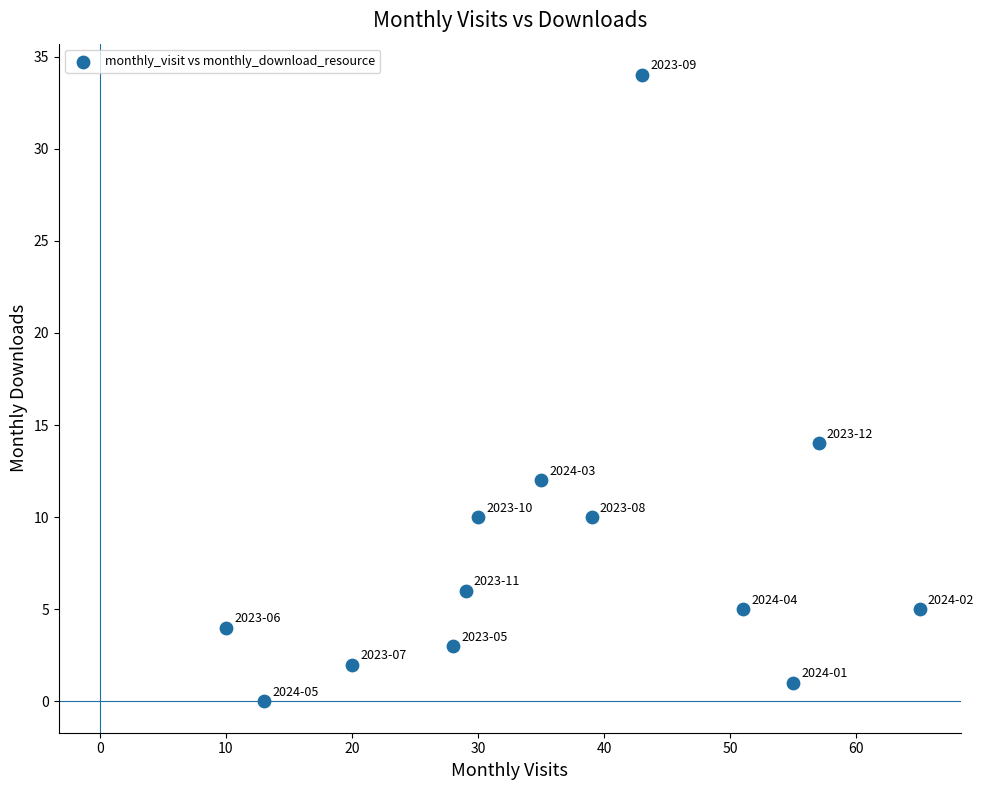

What is the range of X values (max minus min)?

55